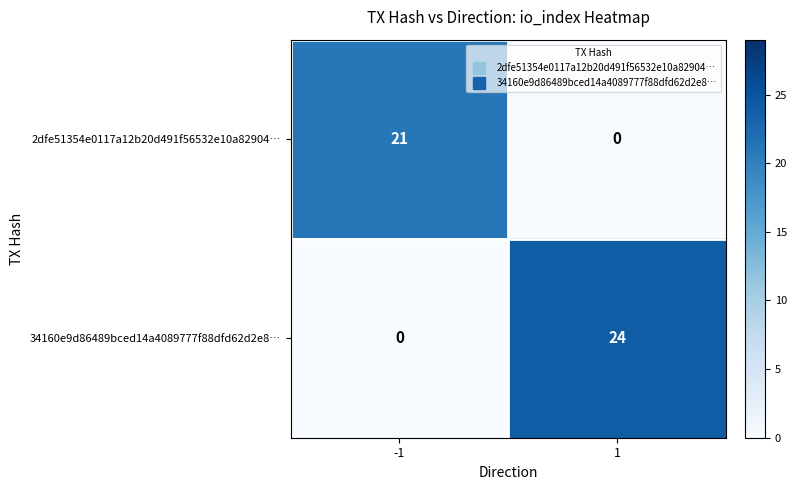

Reading left to right, list all the values displayed in this chart.

2dfe51354e0117a12b20d491f56532e10a82904…: -1=21	1=0
34160e9d86489bced14a4089777f88dfd62d2e8…: -1=0	1=24